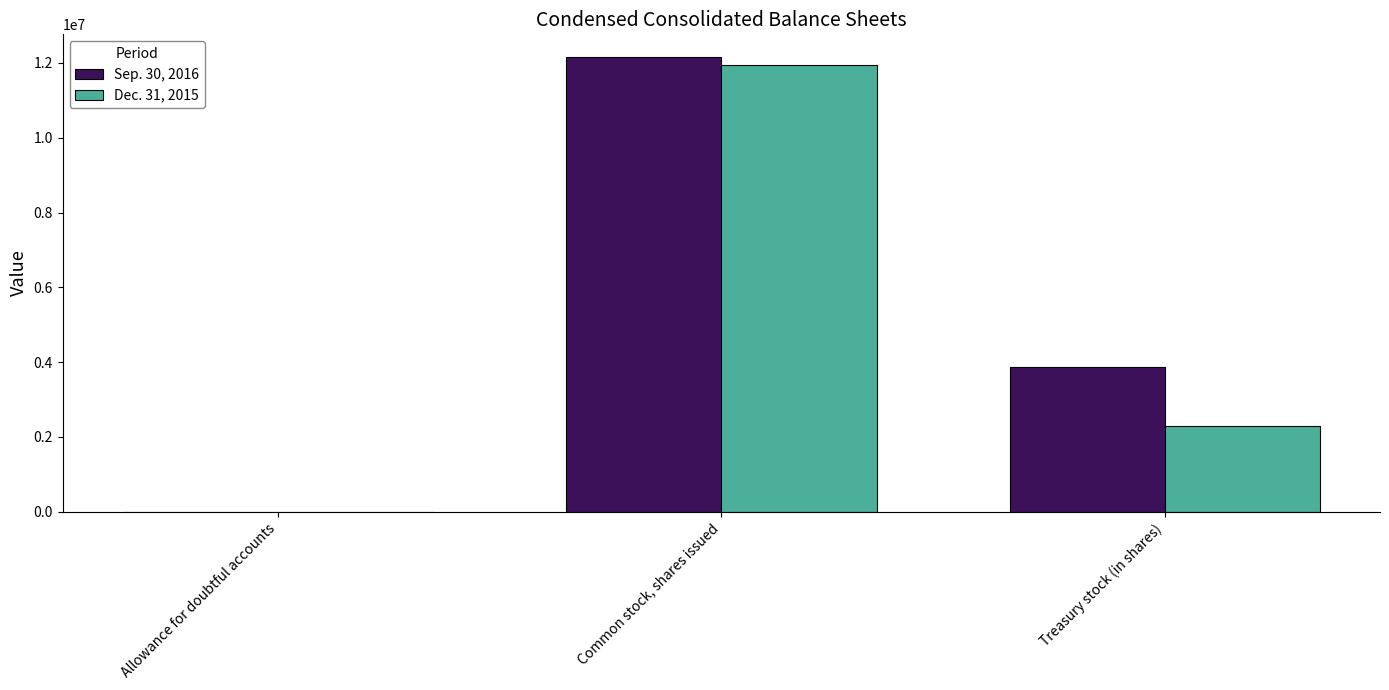

True or false: Dec. 31, 2015 has a value of 1334900 at Treasury stock (in shares).

False